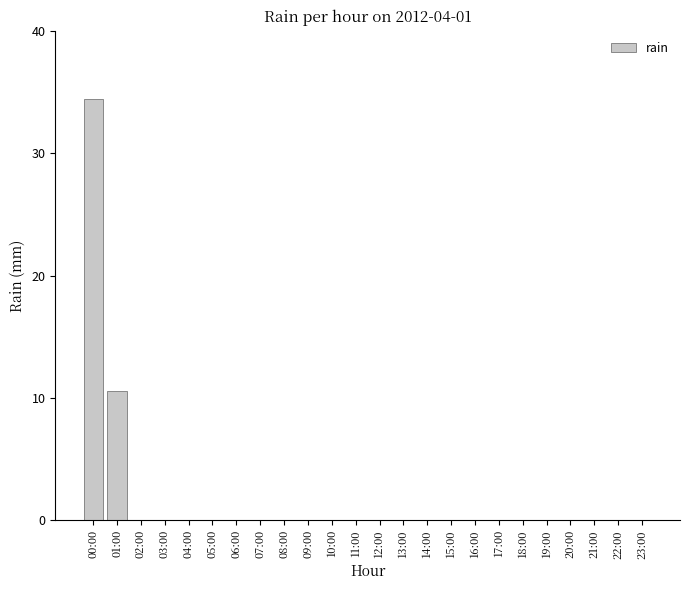

At which label is the value closest to 17?

01:00